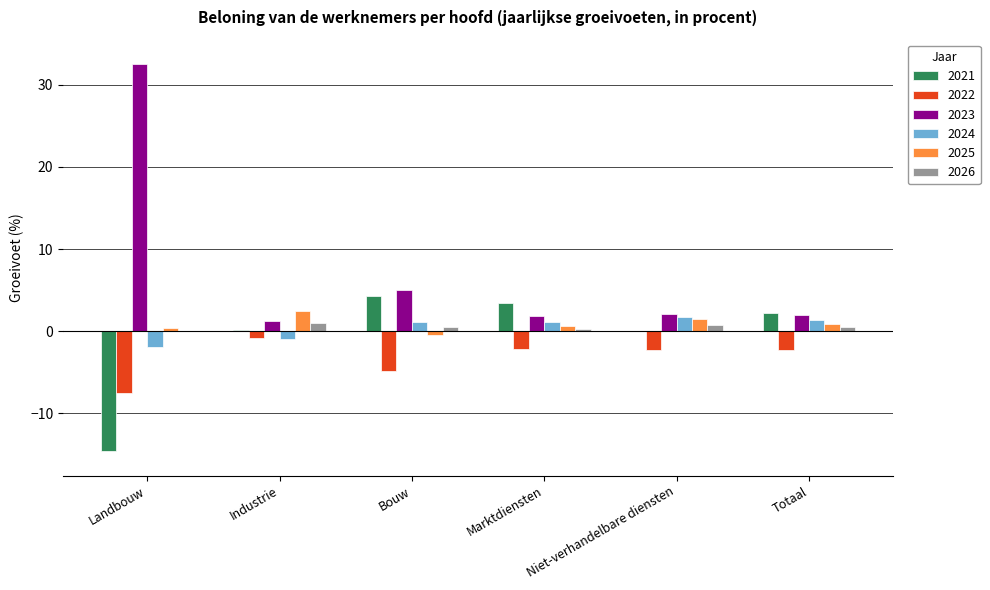

Is the value of 2022 at Niet-verhandelbare diensten greater than the value of 2025 at Totaal?

No